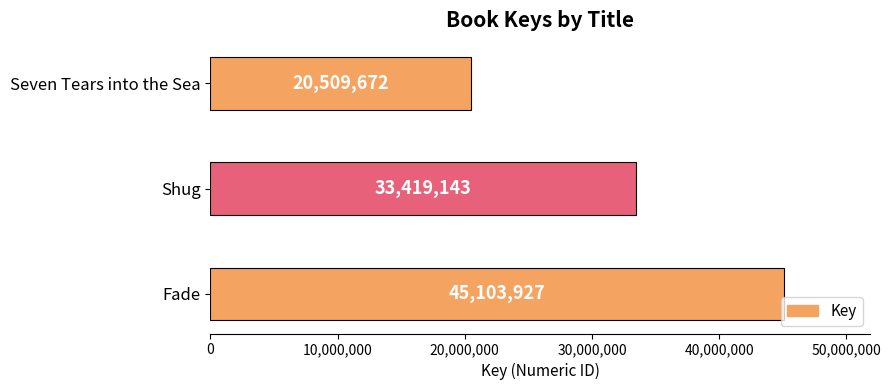

Reading bottom to top, list all the values displayed in this chart.

Fade=45103927	Shug=33419143	Seven Tears into the Sea=20509672